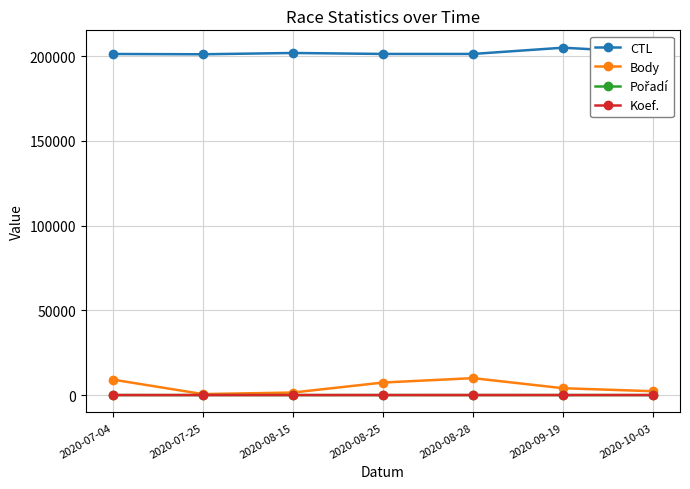

What is the difference between the maximum and minimum values in the CTL series?

3875